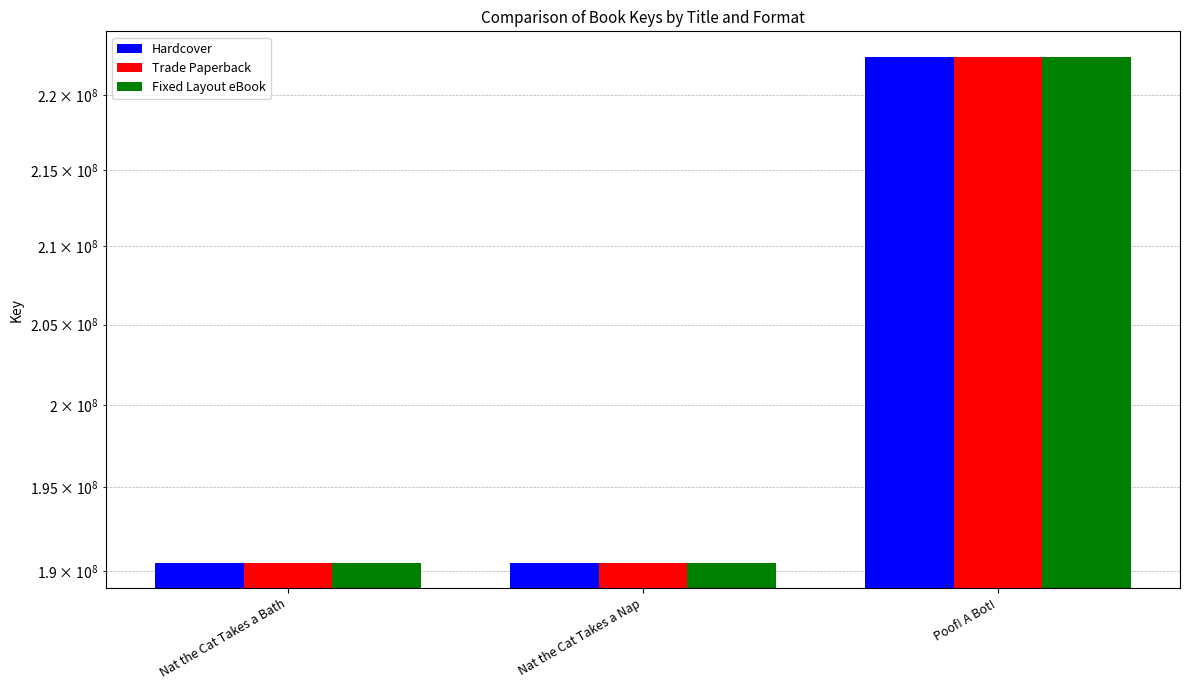

Which series has the largest range (max minus min)?

Hardcover